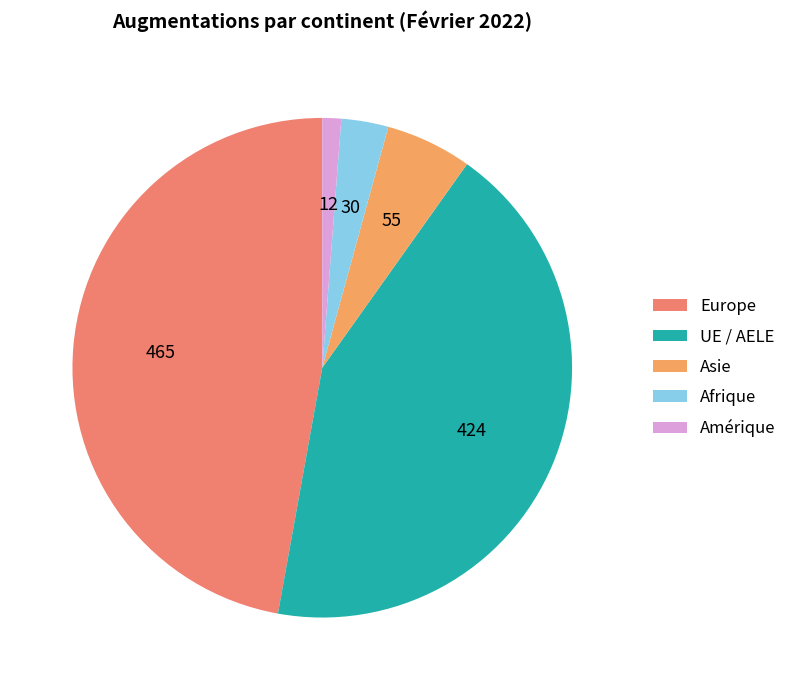

What is the smallest slice in the pie chart?

Amérique